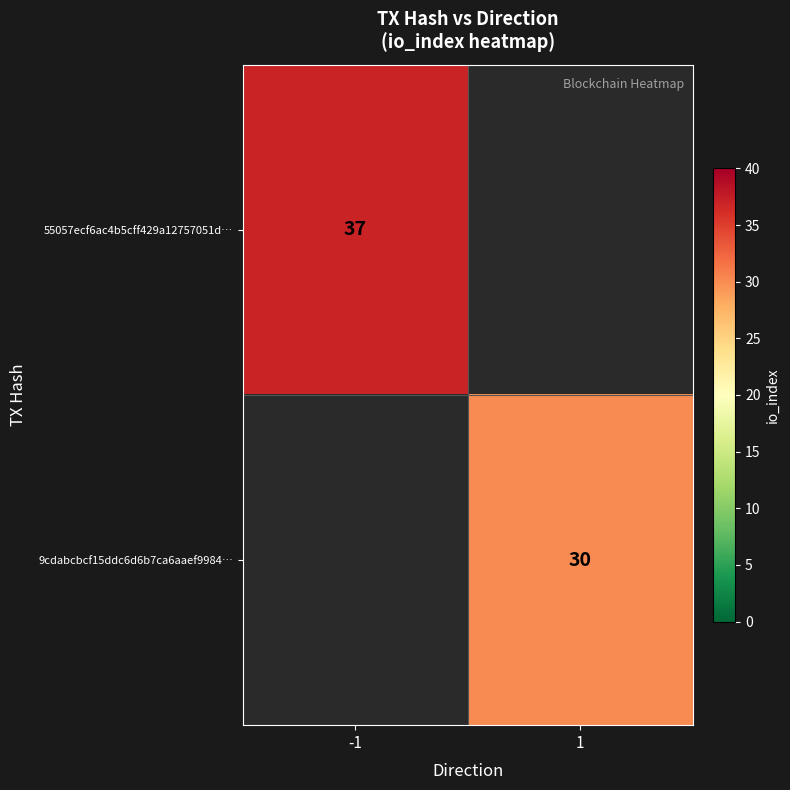

The value of 55057ecf6ac4b5cff429a12757051d… at -1 is 49. True or false?

False